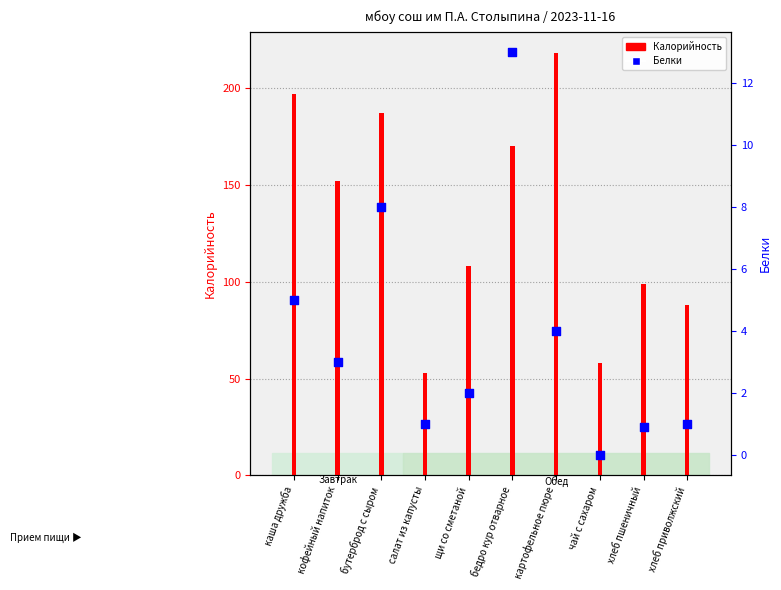

At how many categories does at least one series exceed 159?

4